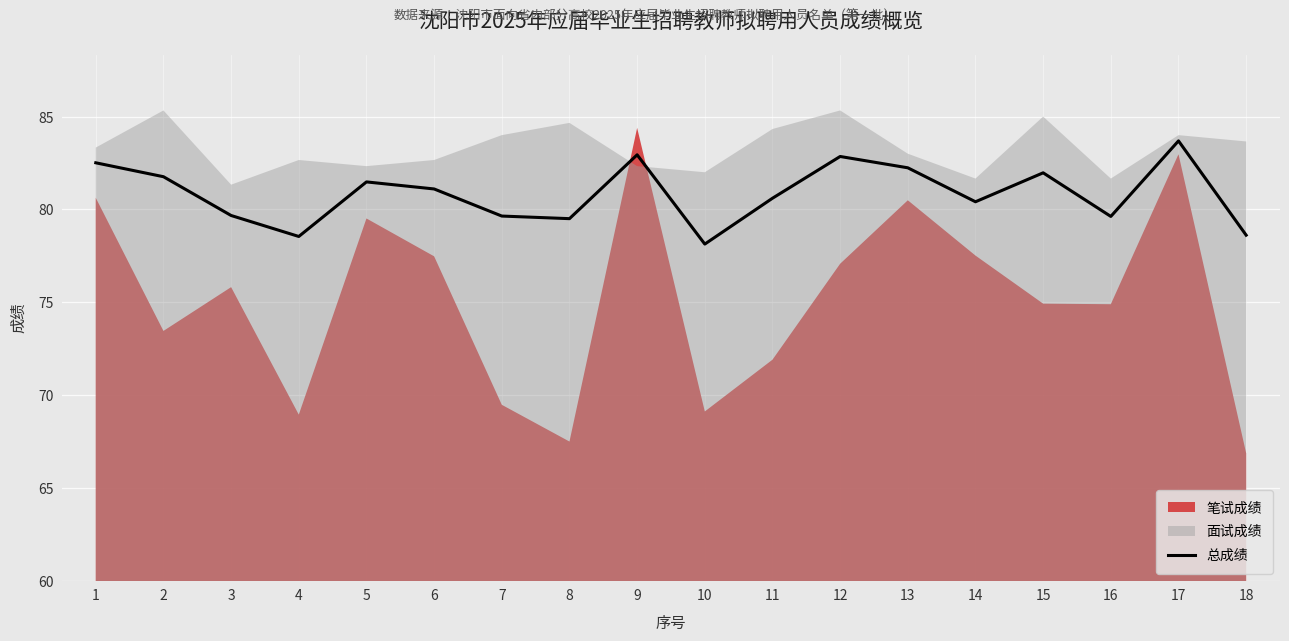

Reading left to right, what are all the values shown in this chart?

82.5	81.8	79.7	78.5	81.5	81.1	79.6	79.5	82.9	78.1	80.6	82.8	82.2	80.4	82.0	79.6	83.7	78.6